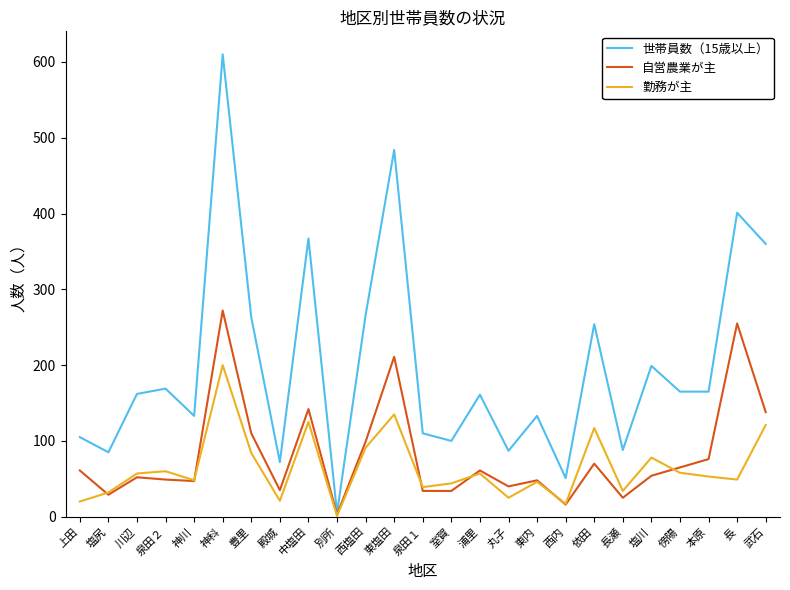

What position from the left is 丸子?

16